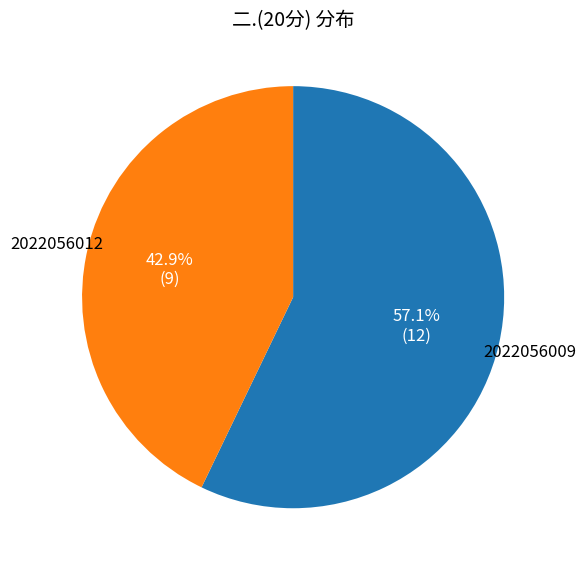

Count the number of slices in the pie.

2